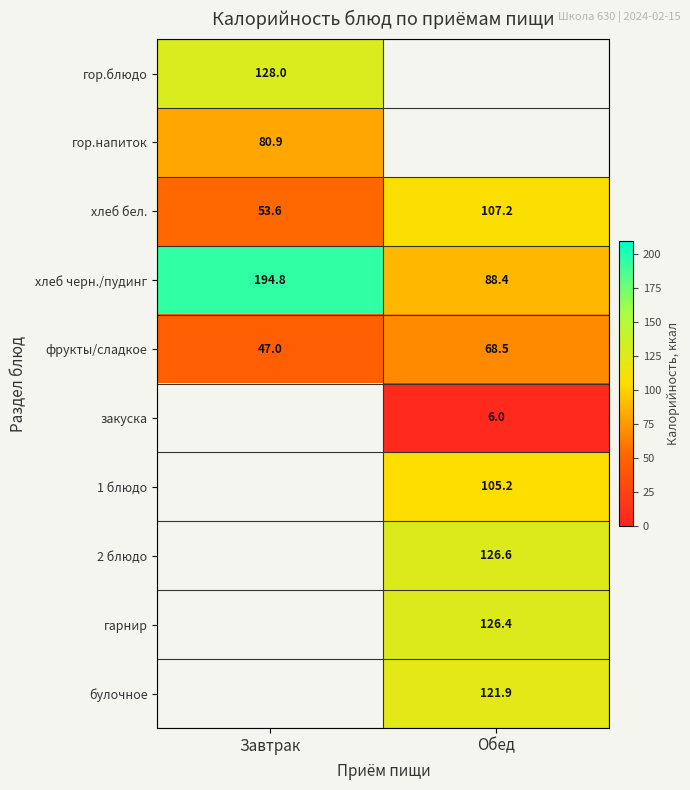

What is the smallest value displayed?

6.0